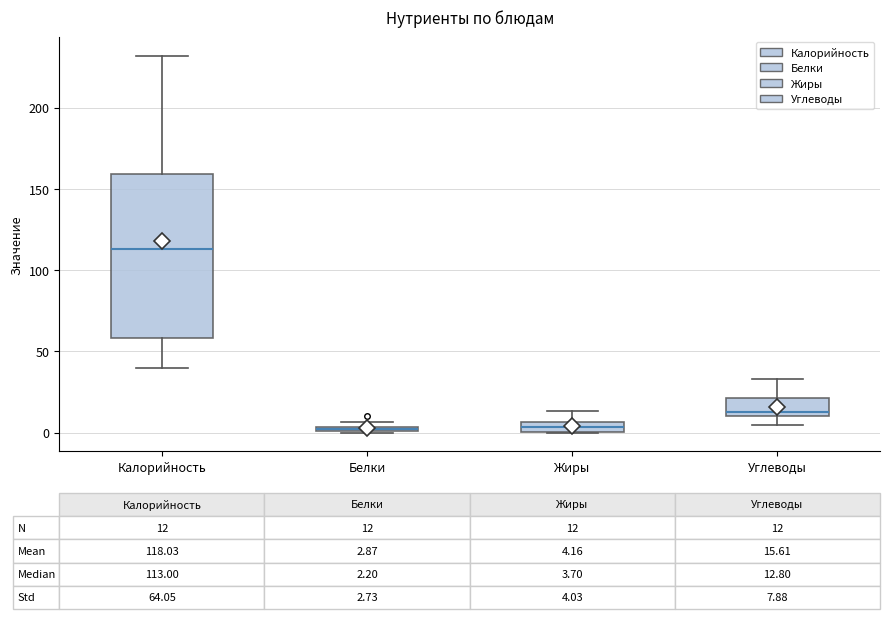

Which box is the tallest, from its lower edge to its upper edge?

Калорийность